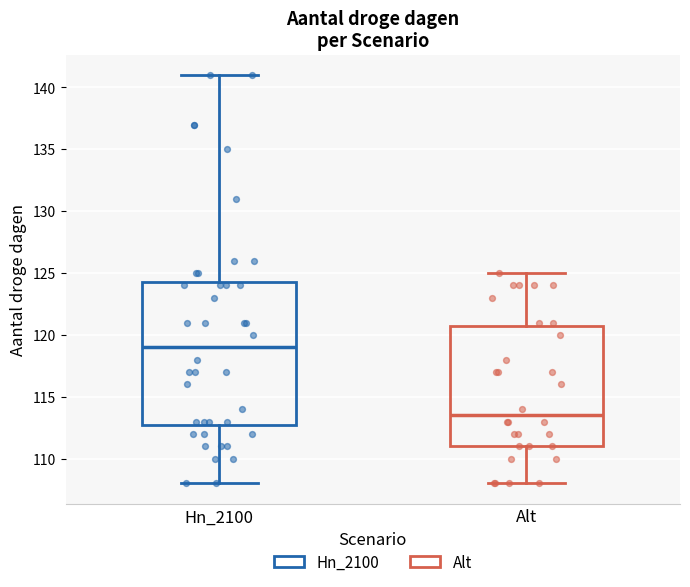

Where is the lower edge of the box for Hn_2100 on the y-axis? The values are not printed on the chart, so give them approximately, as read against the axis.

113.0